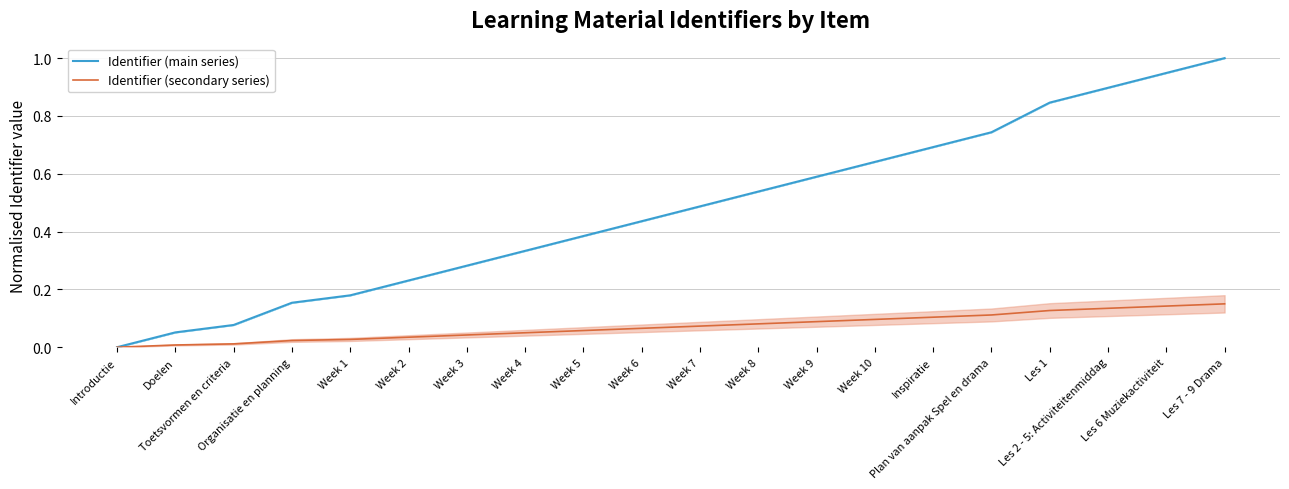

What is the value of the Identifier (main series) point at the 2nd from the left?

0.1